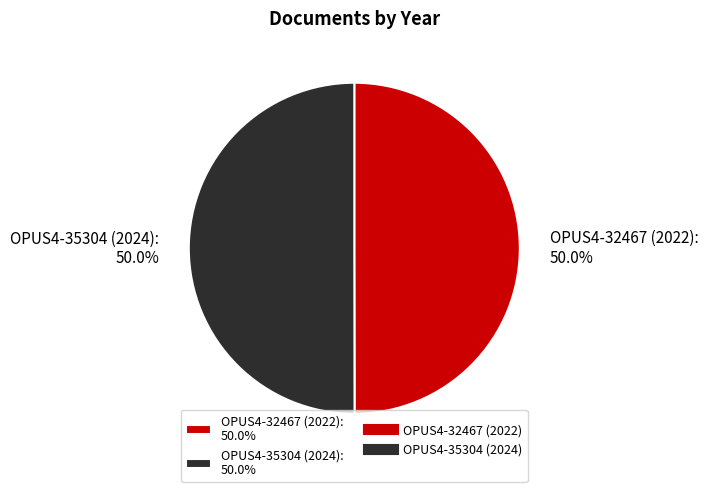

What is the ratio of the value at OPUS4-35304 (2024) to the value at OPUS4-32467 (2022)?

1.0